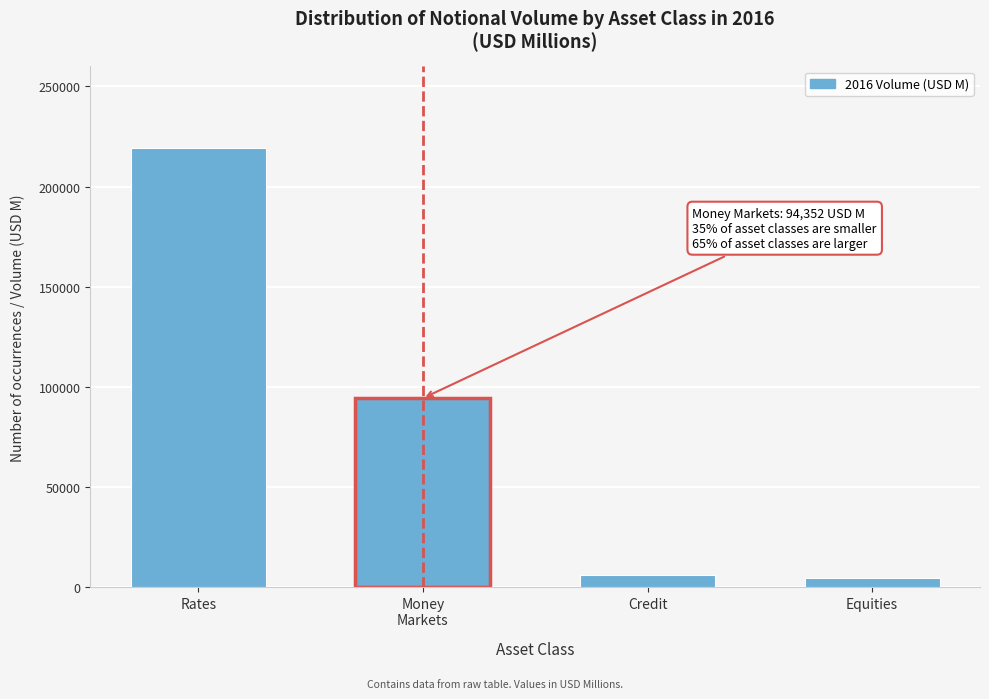

Reading right to left, what are all the values shown in this chart?

4517	5930	94352	219161